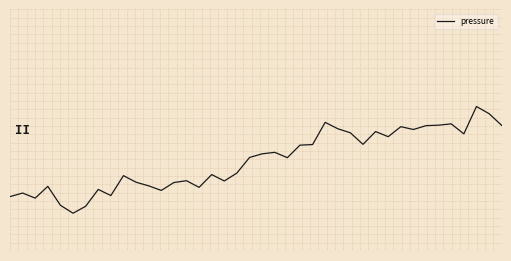

Does the chart display data point markers on the line(s)?

No